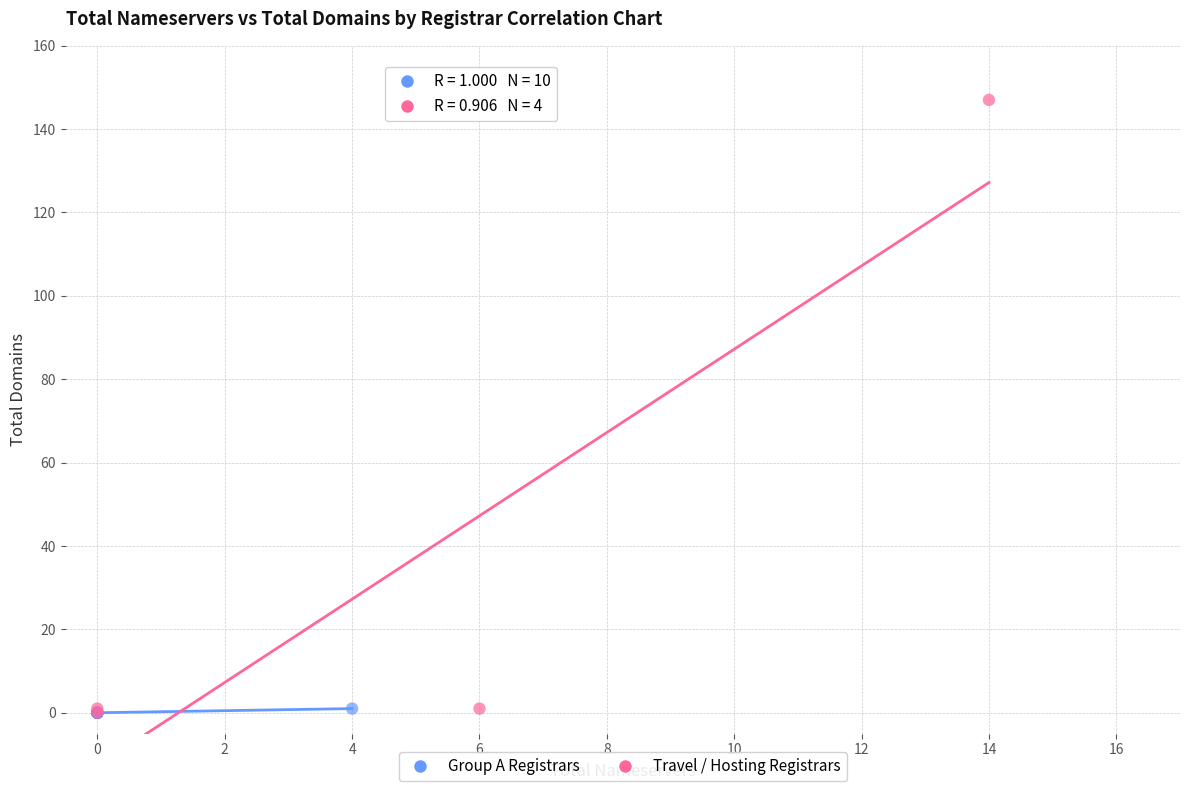

Which series contains the highest Y value?

Travel / Hosting Registrars